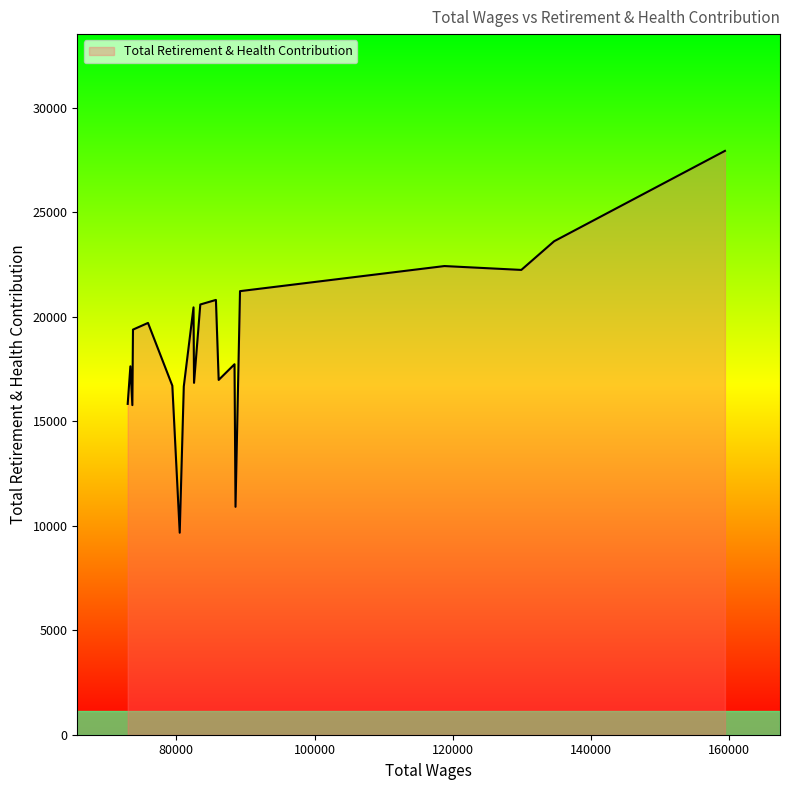

What is the maximum value shown in the chart?

27947